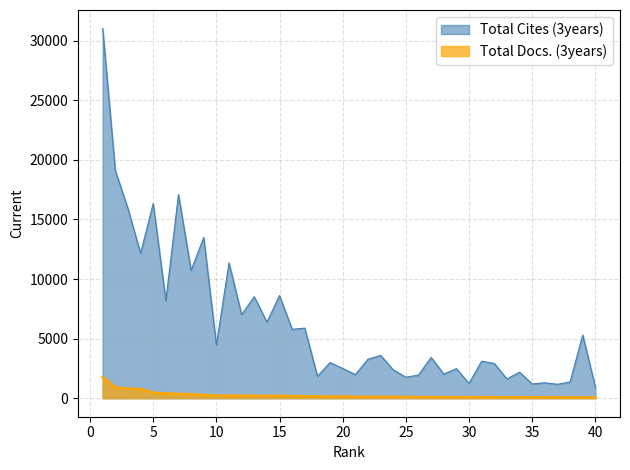

At which category is the sum across all series the highest?

1